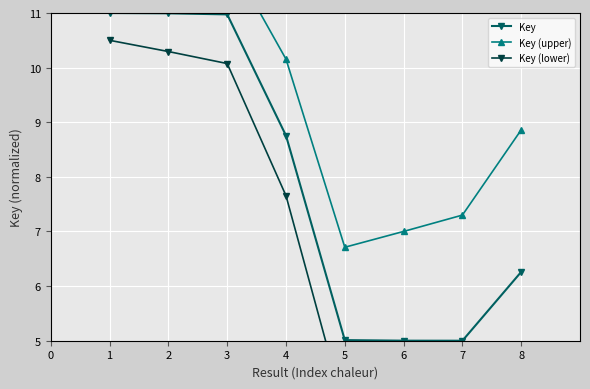

How many categories are shown in the chart?

8